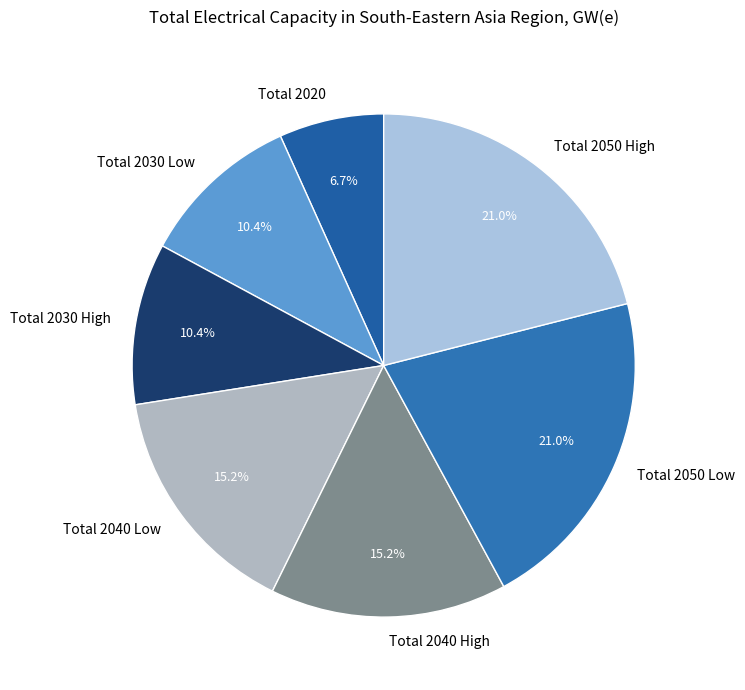

Do Total 2050 High and Total 2030 Low together represent more than half of the pie?

No